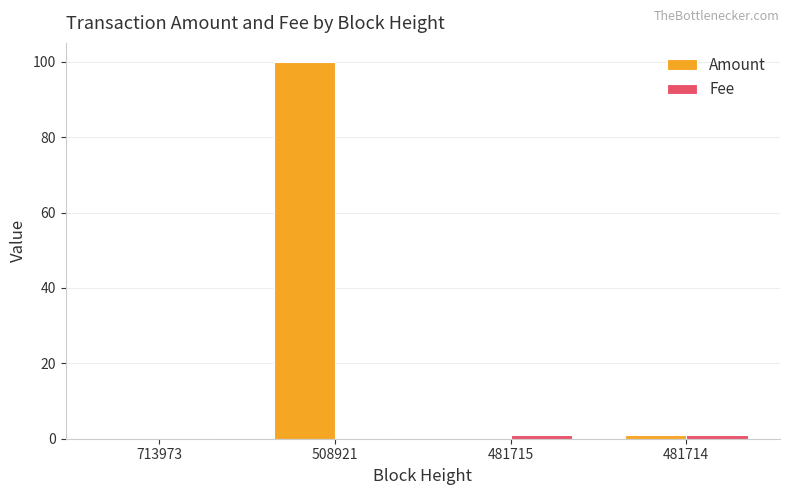

What is the highest value of the Amount series?

100.0